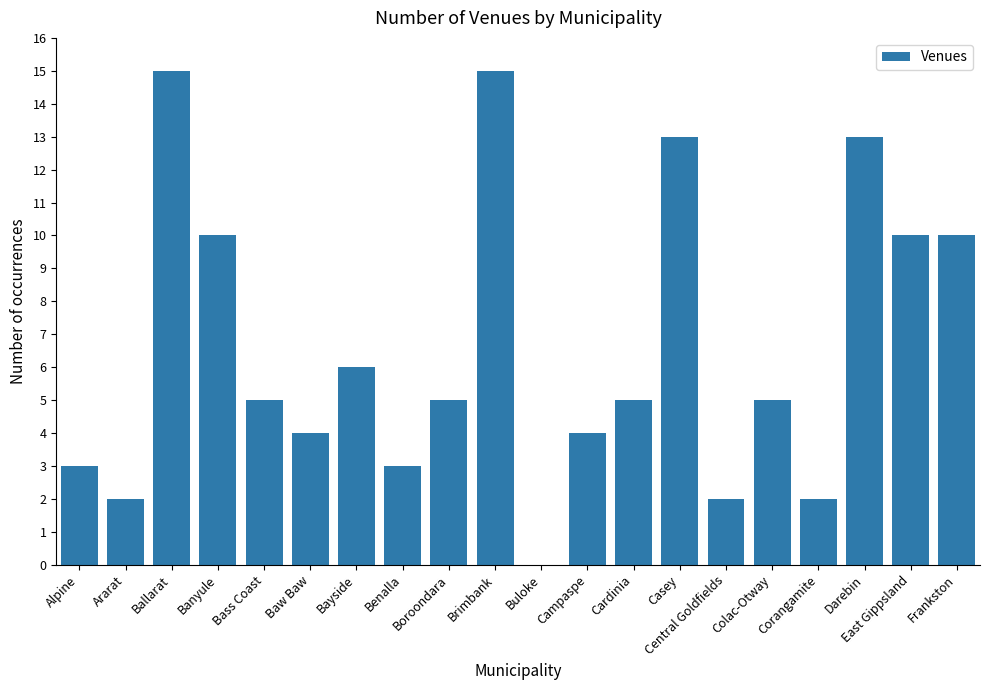

Where is the data nearest to the value 7?

Bayside